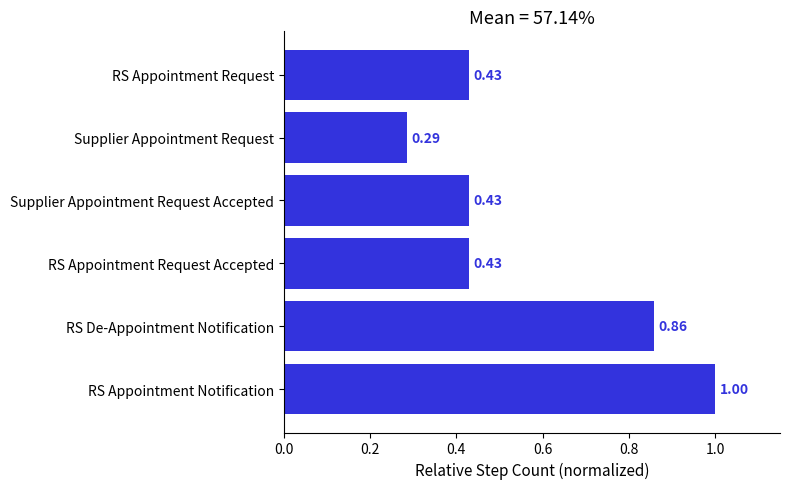

At which label is the value closest to 0?

Supplier Appointment Request